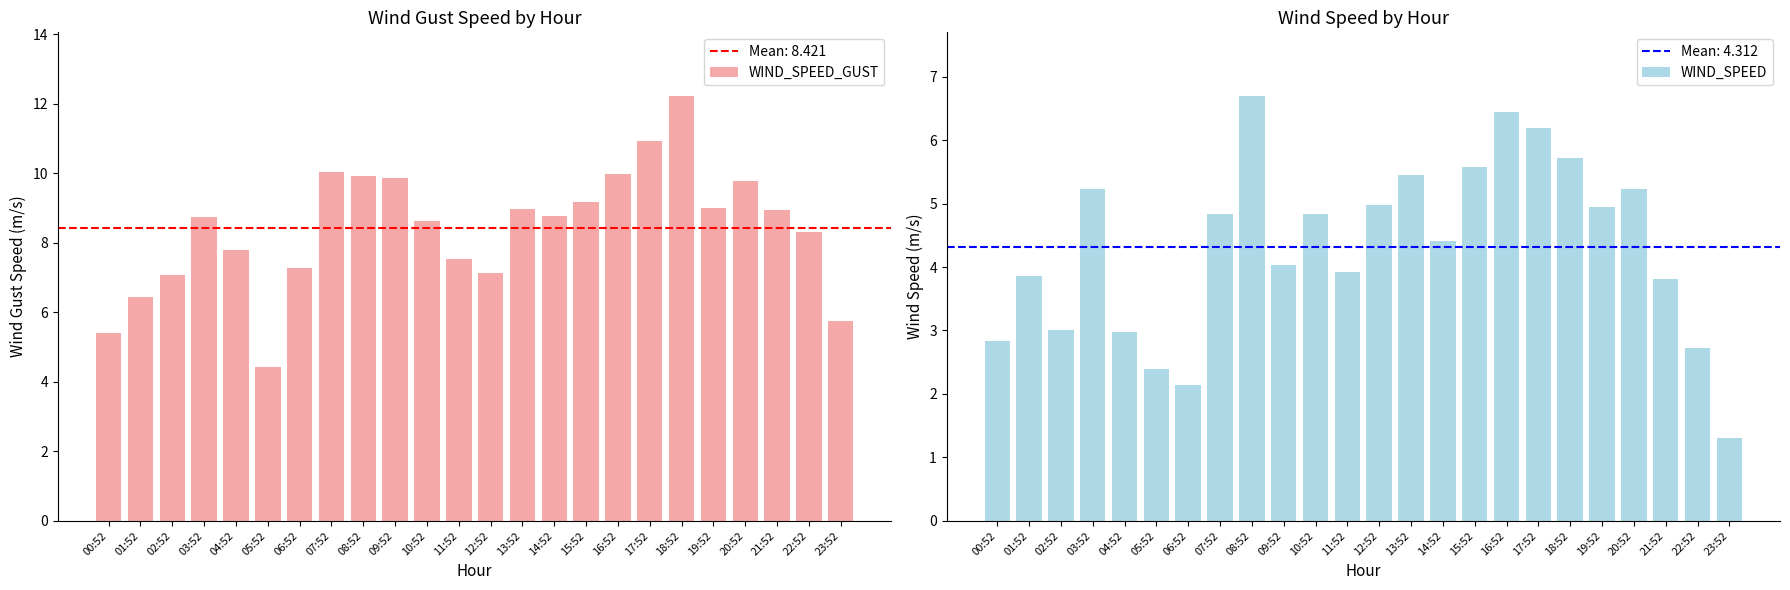

At how many categories does at least one series exceed 12?

1